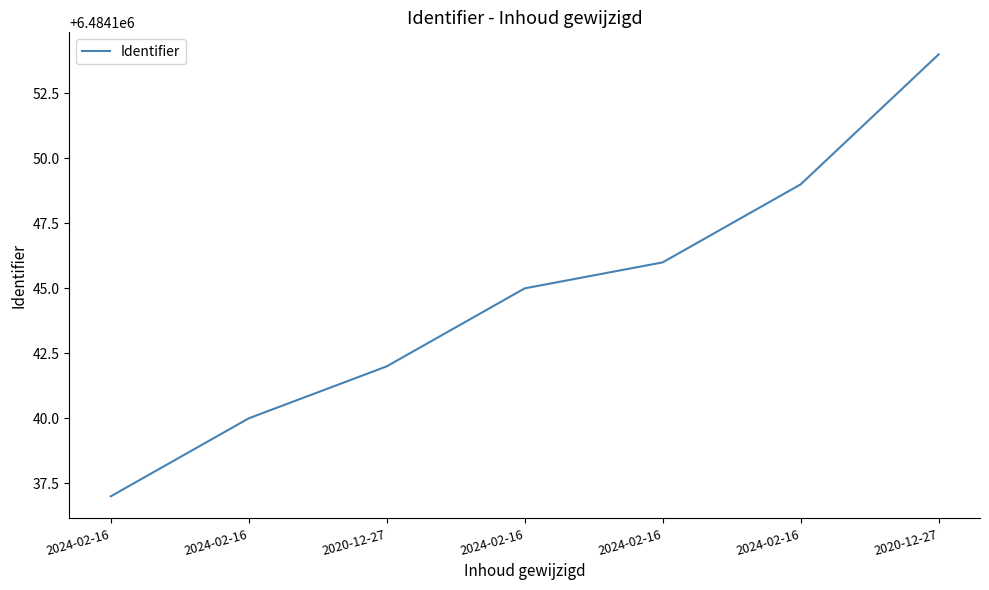

How many values are below 6484145?

3